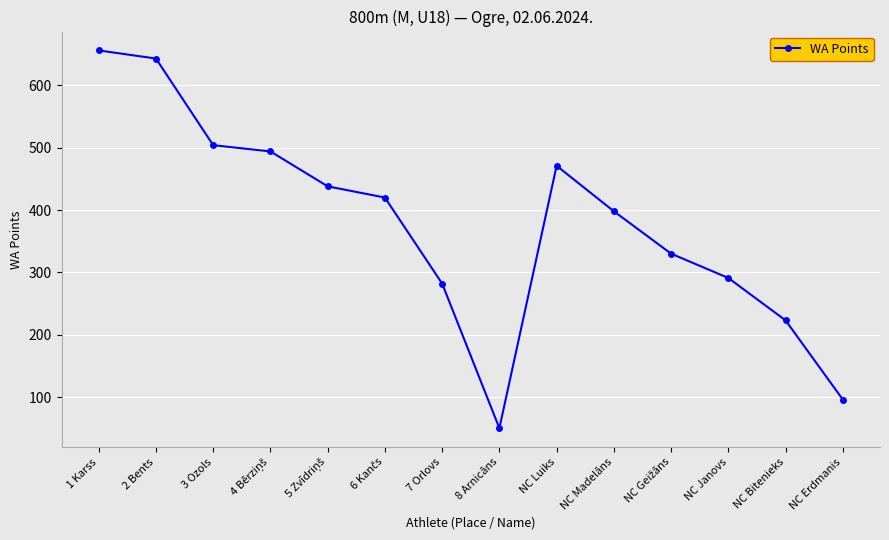

What is the sum of all values?

5296